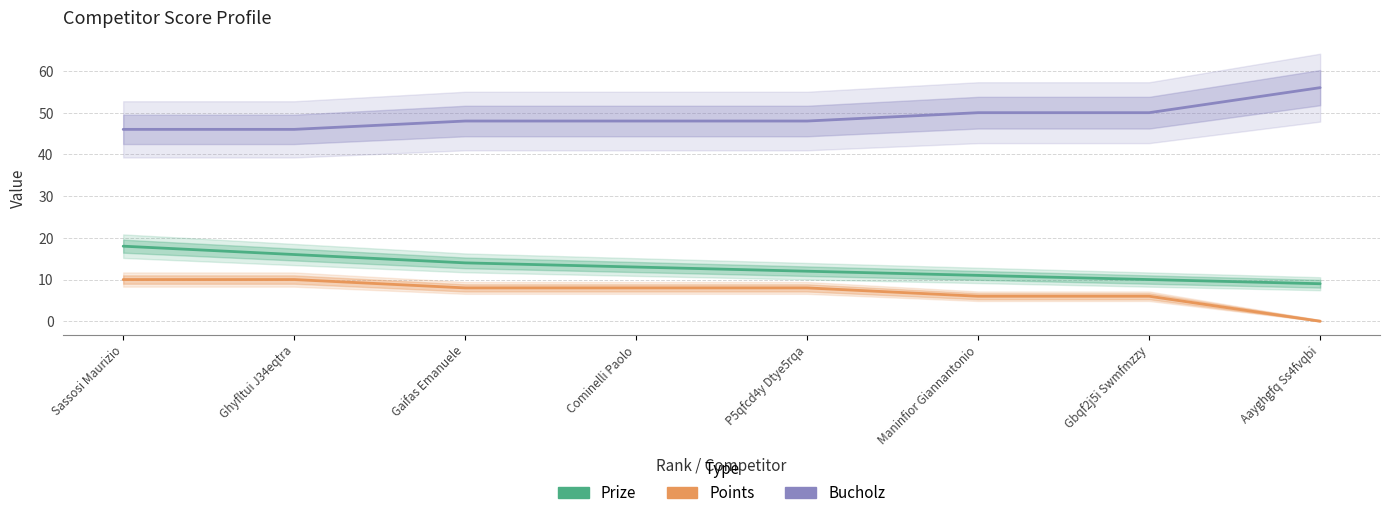

Which series has the widest spread of values?

Points